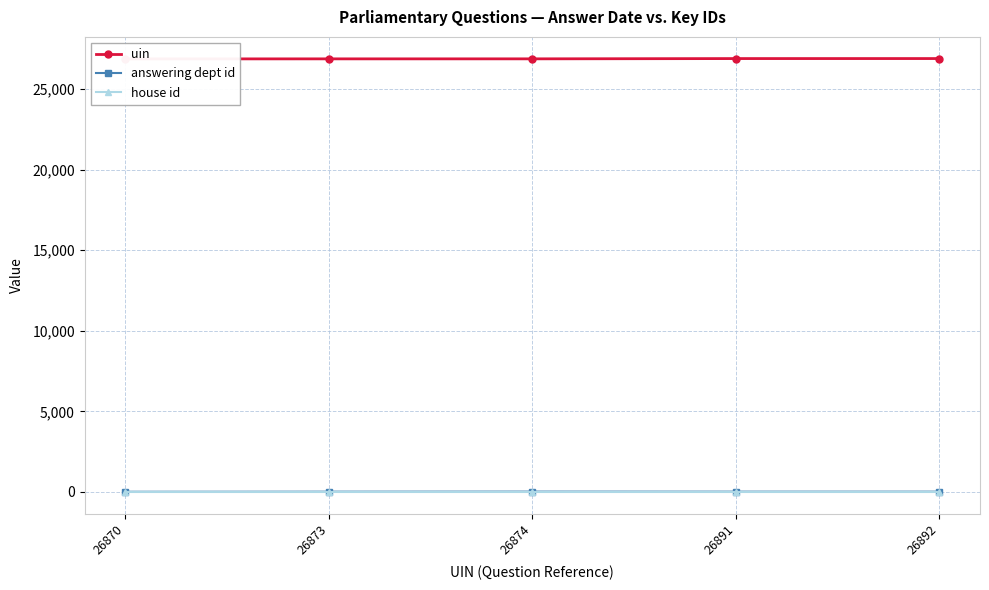

Which has a higher value, 26873 or 26874?

26874